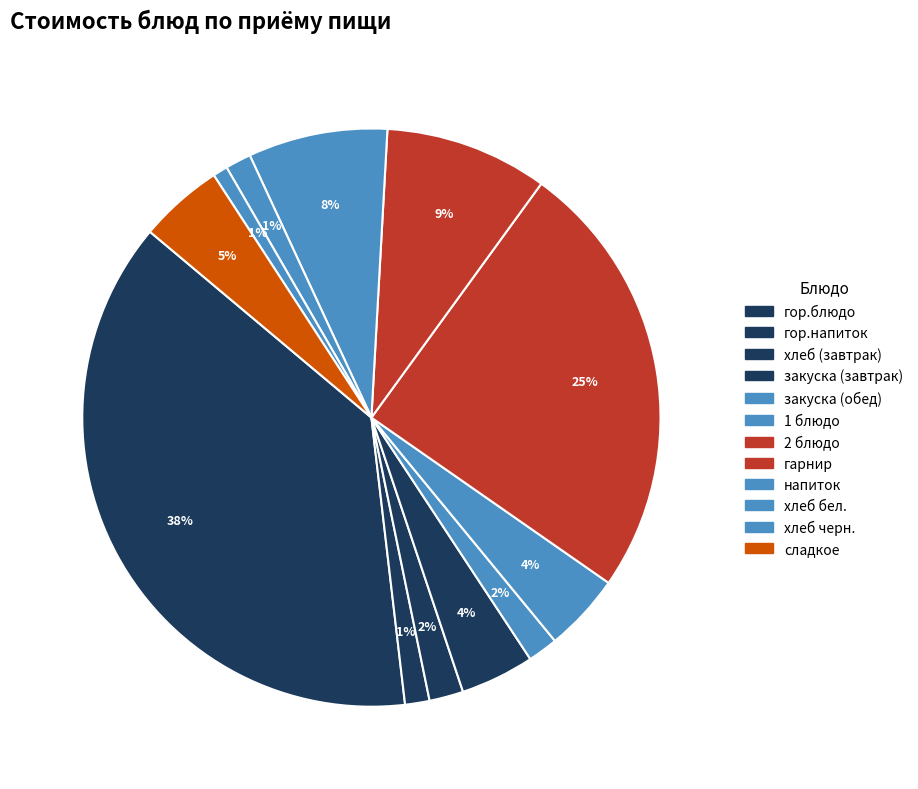

The сладкое slice represents 5% of the pie. True or false?

True